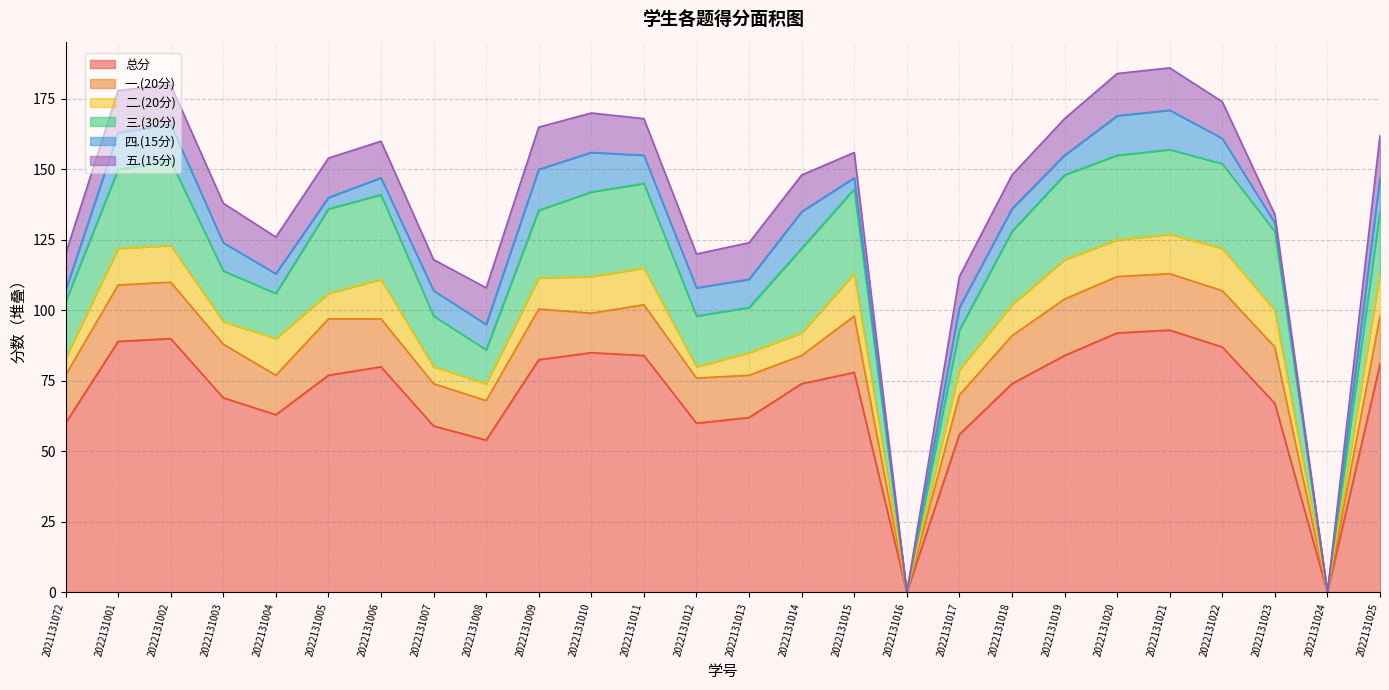

At which category does 三.(30分) reach its first local peak?

2022131002